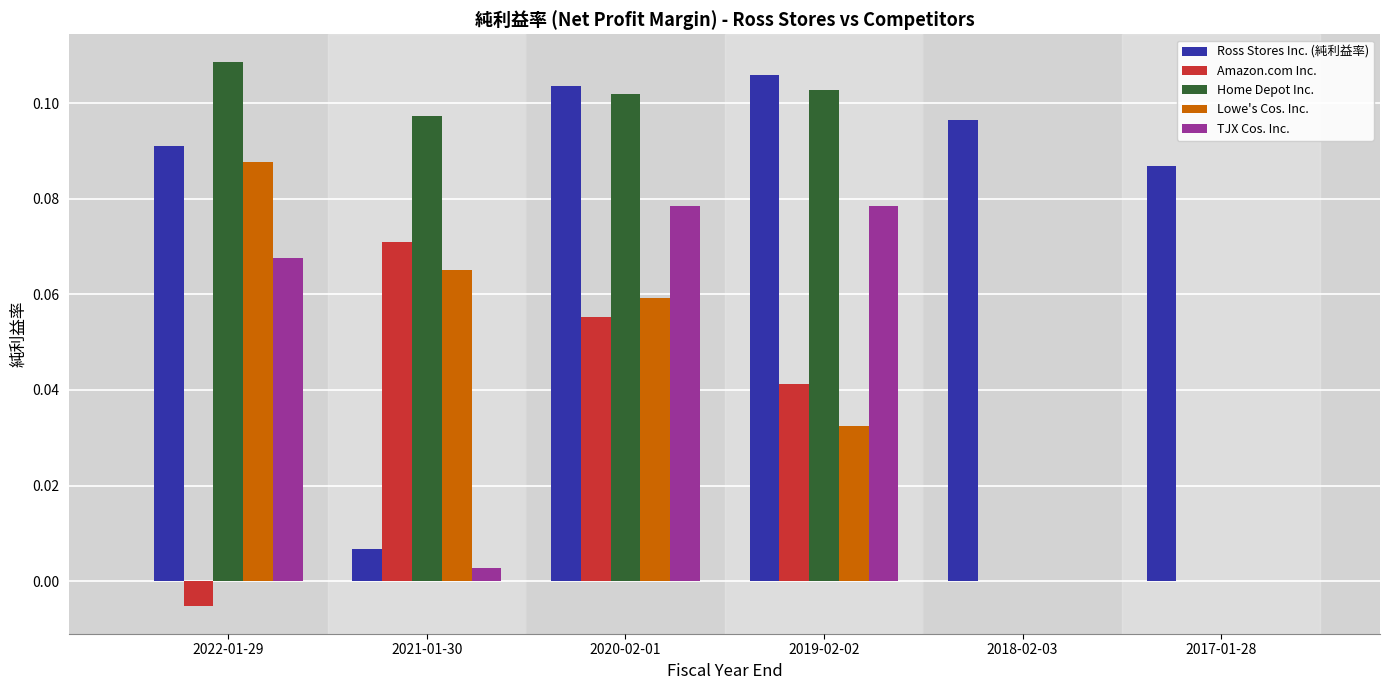

What are all the series names shown in the legend?

Ross Stores Inc. (純利益率), Amazon.com Inc., Home Depot Inc., Lowe's Cos. Inc., TJX Cos. Inc.